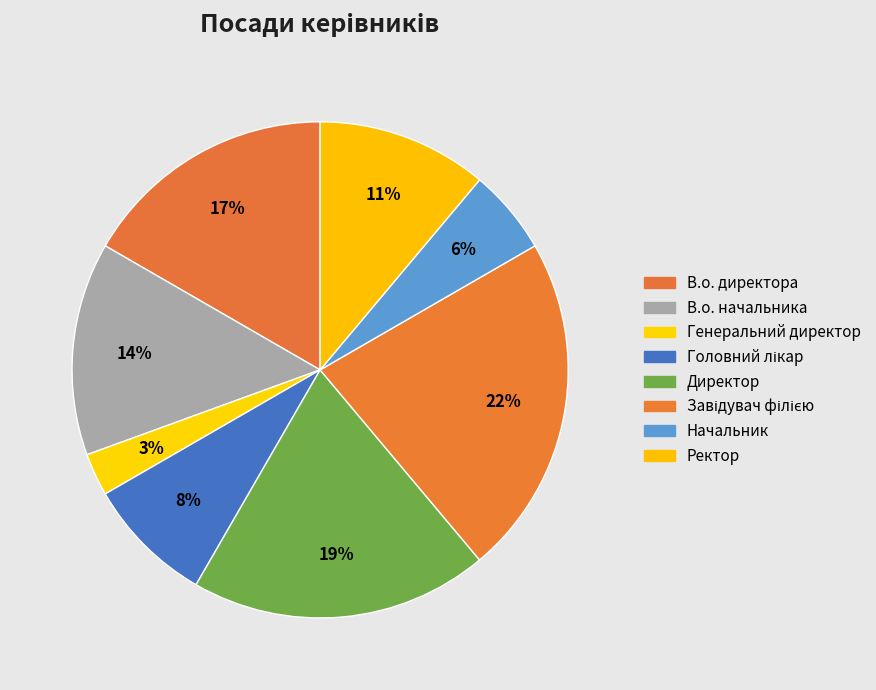

Which category has the biggest portion of the pie?

Завідувач філією